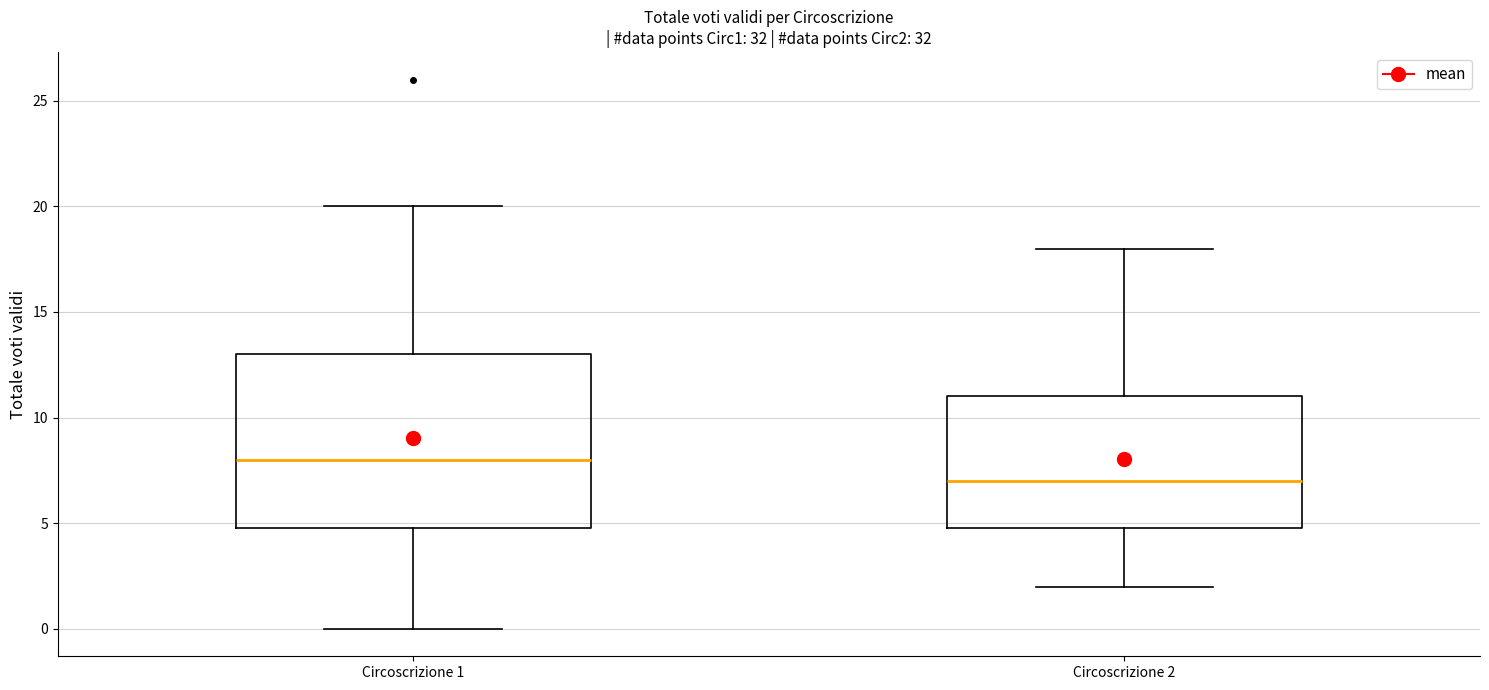

Comparing the boxes themselves (not the whiskers), which one is the tallest?

Circoscrizione 1